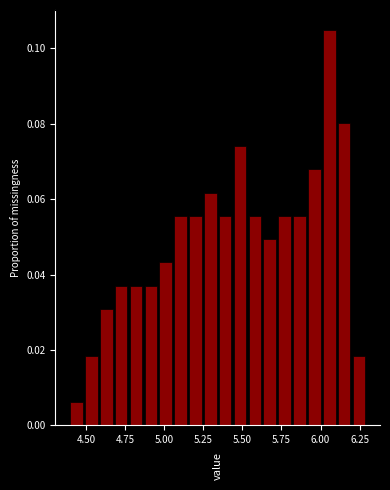

Read against the x-axis, roughly where is the centre of the tallest bar?

6.05